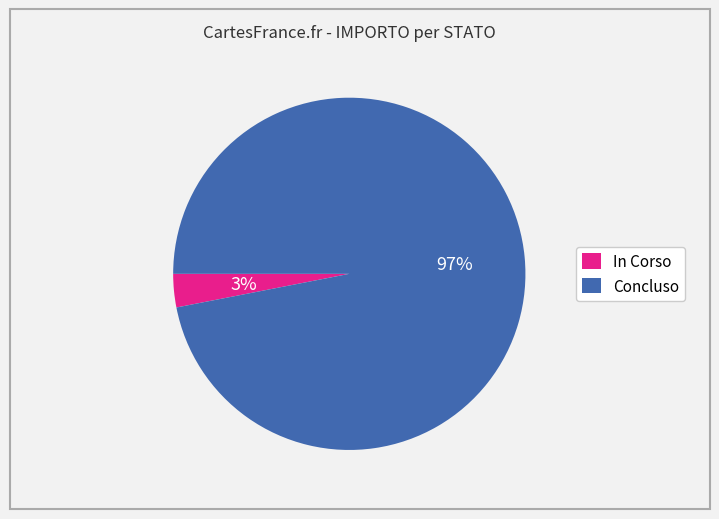

Rank the categories by value from lowest to highest.

In Corso, Concluso